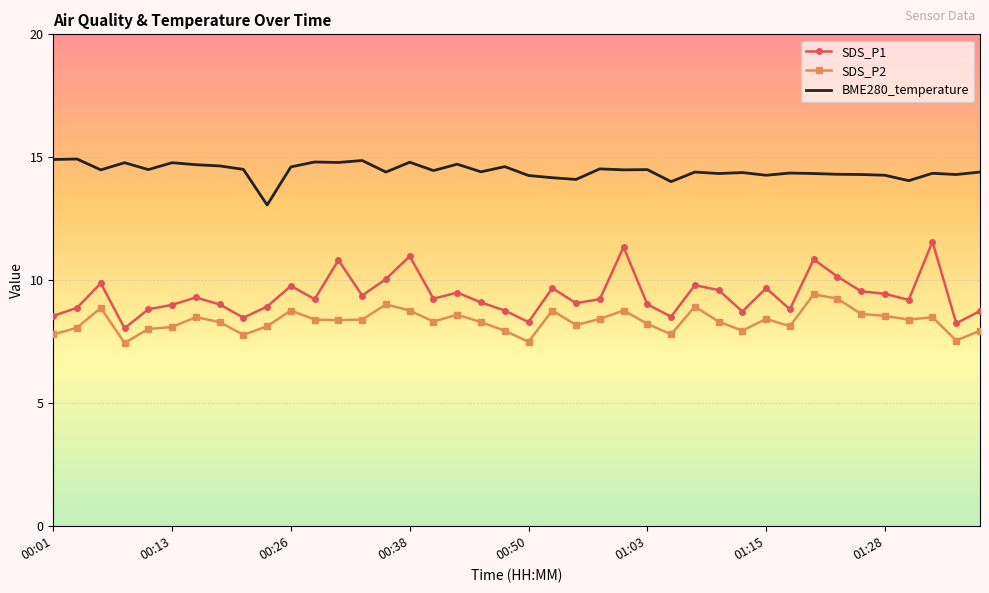

What is the smallest value displayed?

7.5